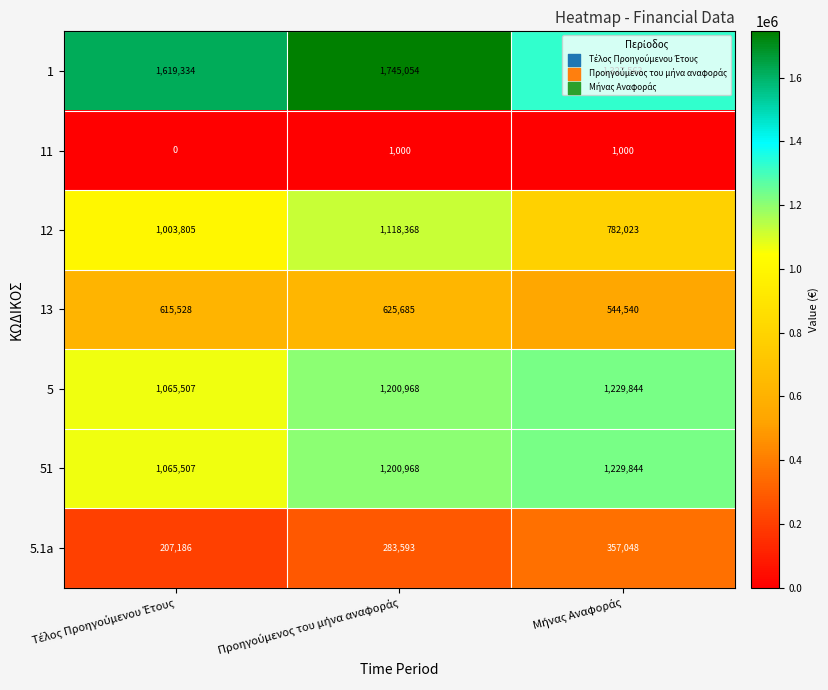

Count the 51 values in the range 1065507 to 1229844.

3